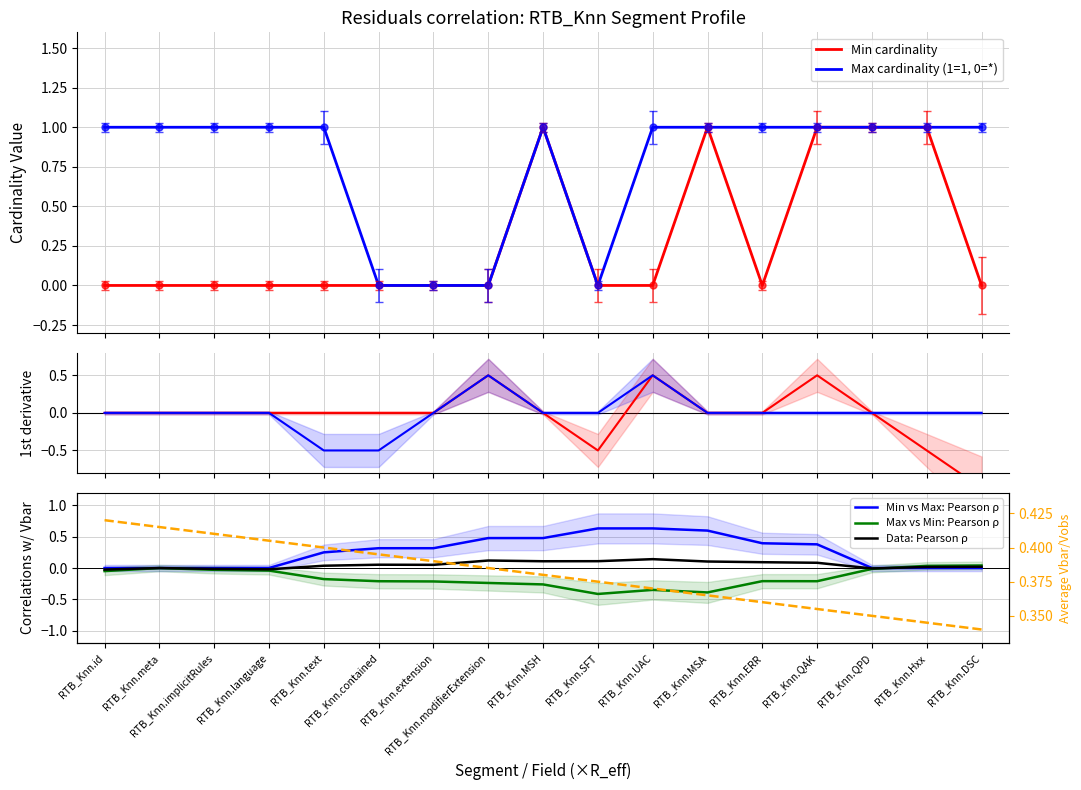

What is the difference between the maximum and second lowest values in the Max vs Min: Pearson ρ series?

0.4